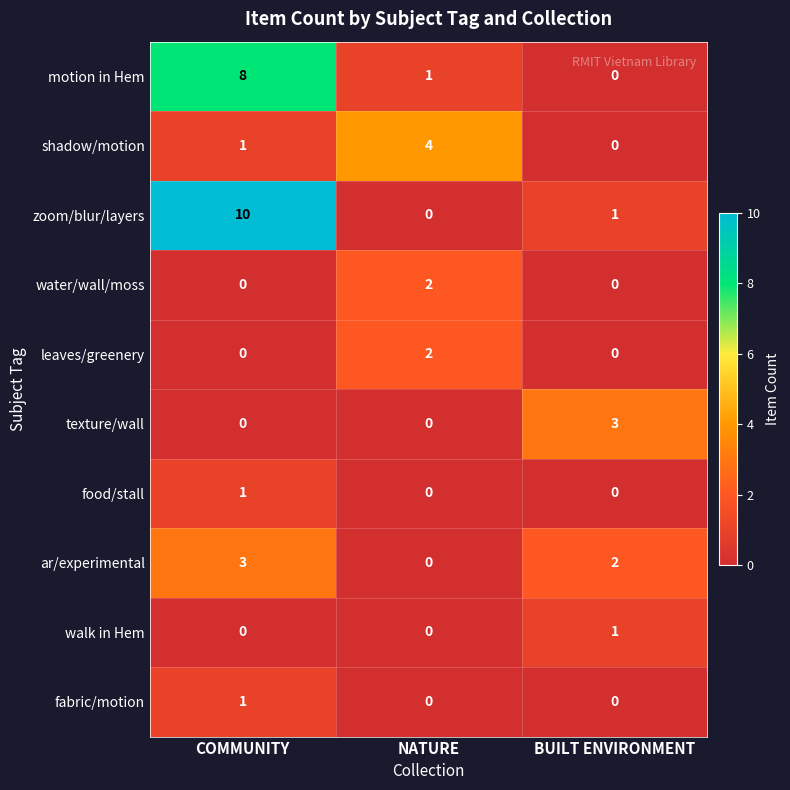

What is the total value across all series at BUILT ENVIRONMENT?

7